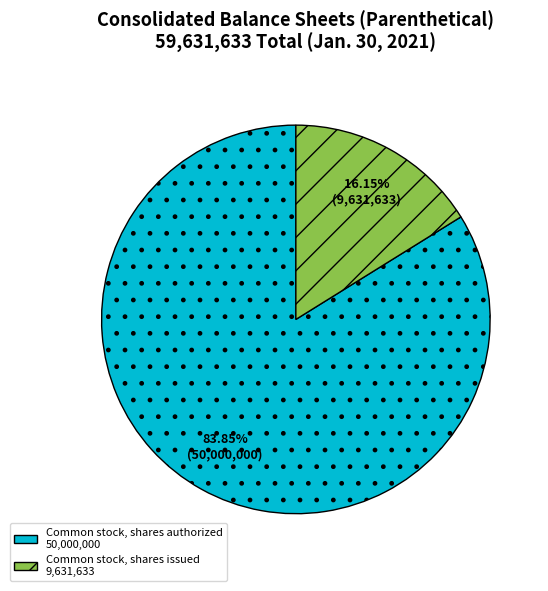

Rank the categories by value from lowest to highest.

Common stock, shares issued, Common stock, shares authorized